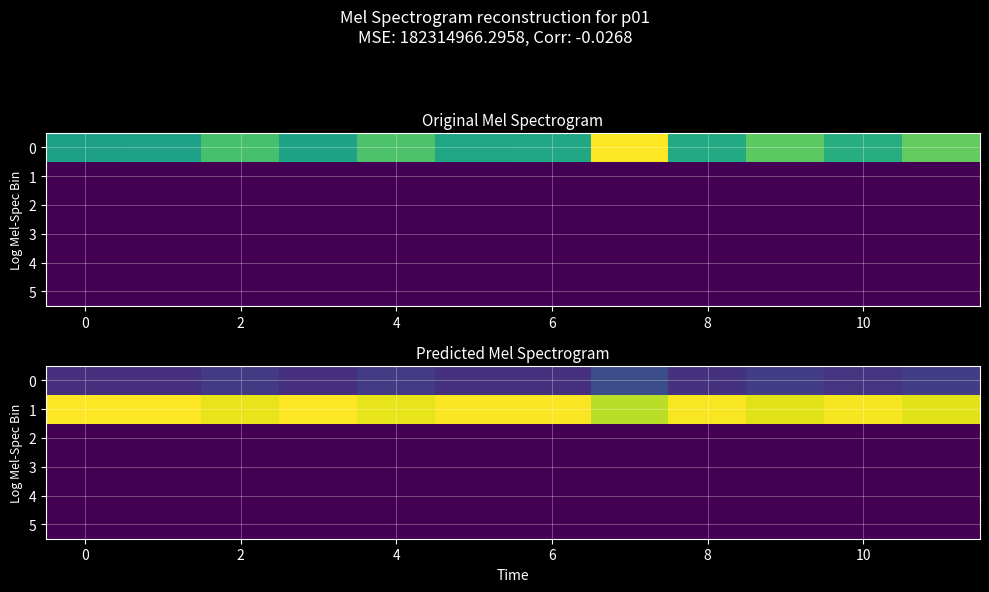

List the series in order of their peak value, lowest first.

2, 3, 4, 5, 0, 1